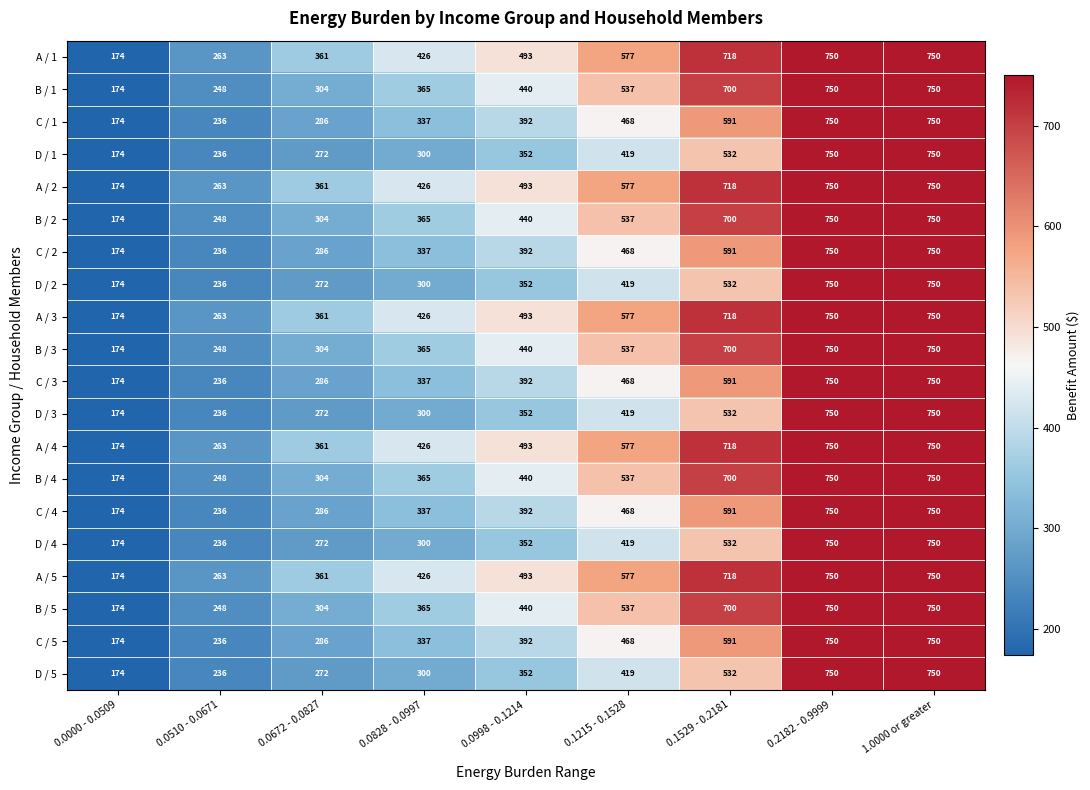

At how many categories does at least one series exceed 595?

3